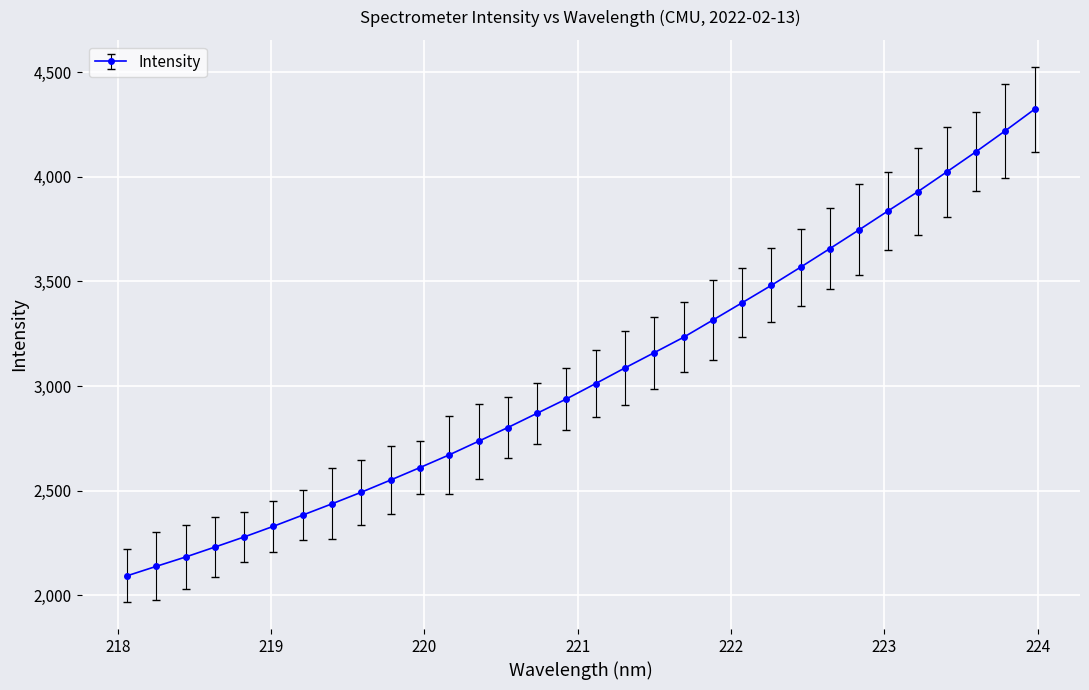

What is the value of the 2nd point from the left?

2138.2